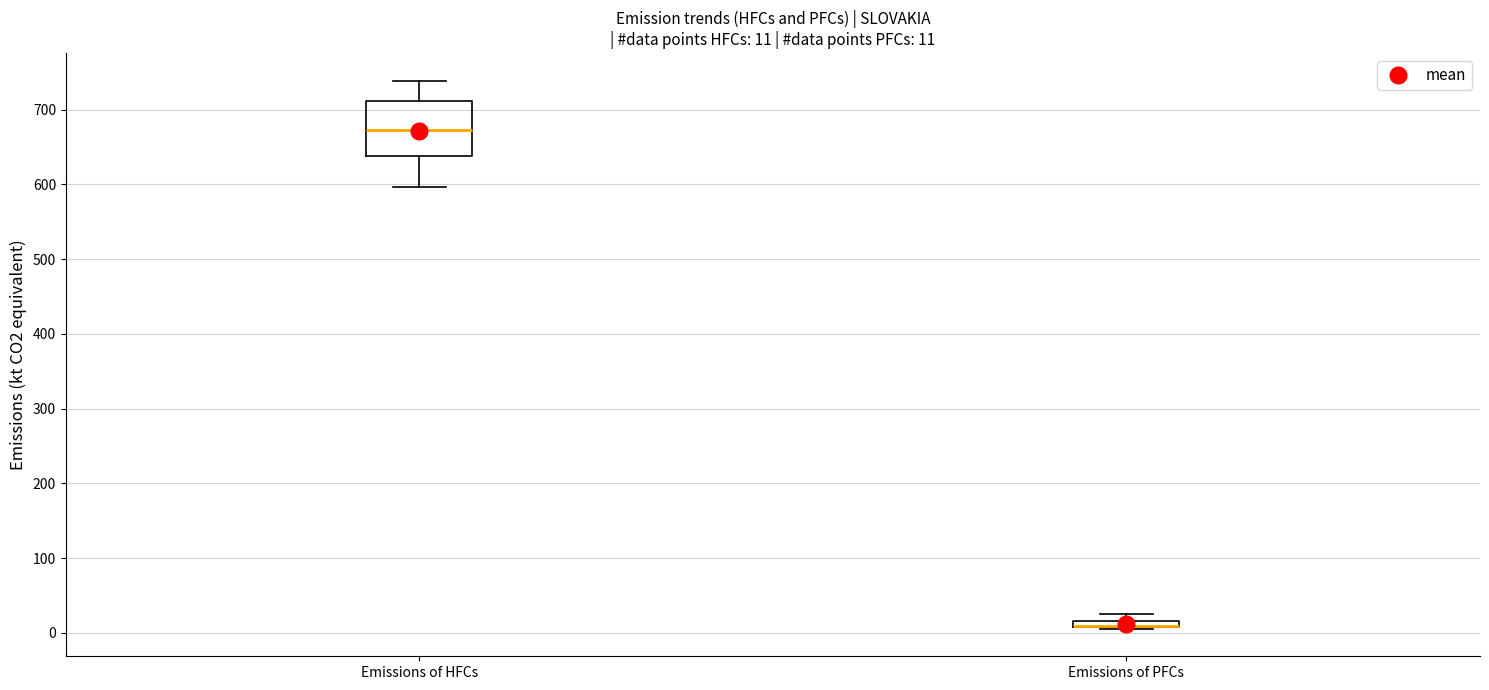

Which box is the tallest, from its lower edge to its upper edge?

Emissions of HFCs